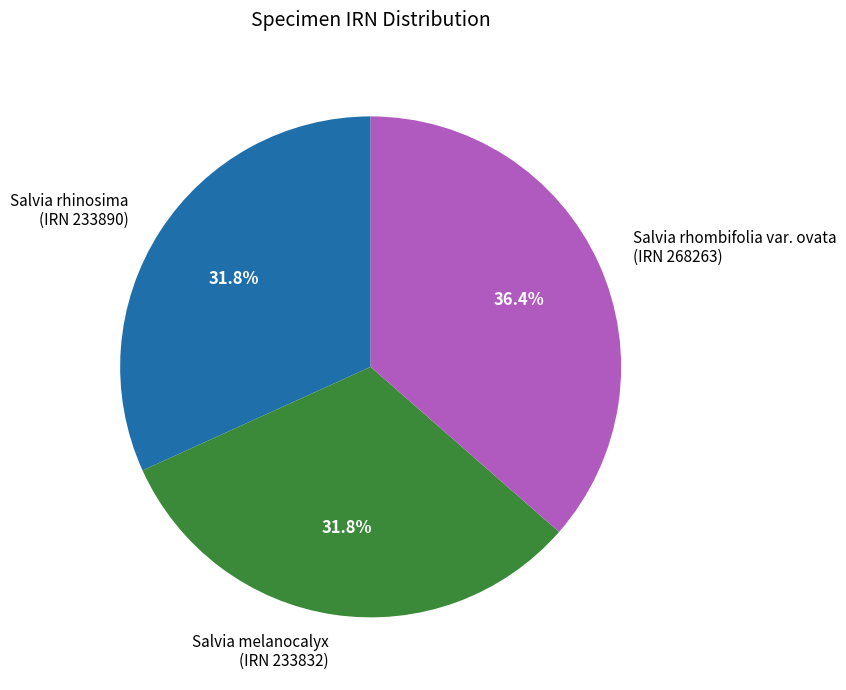

Is there any slice that represents more than half of the pie?

No